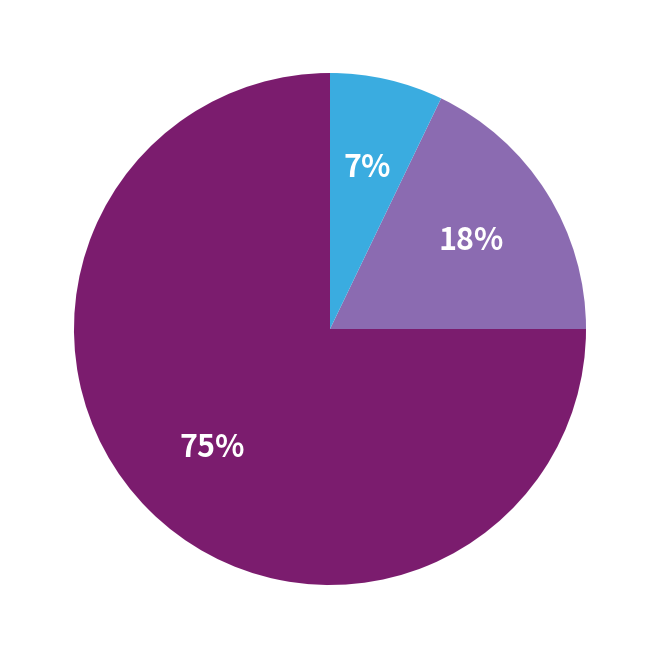

Is there a majority slice in this chart?

Yes